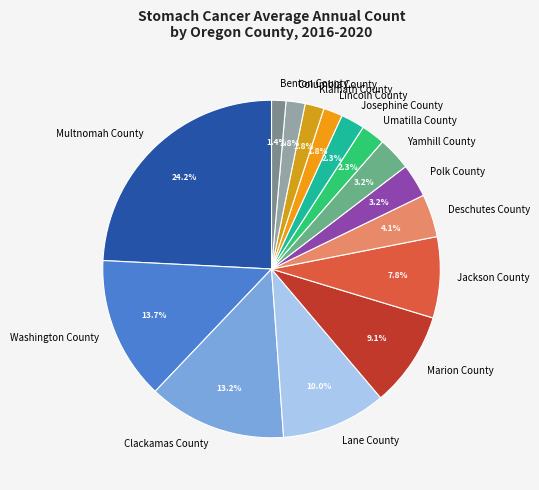

Is there a majority slice in this chart?

No